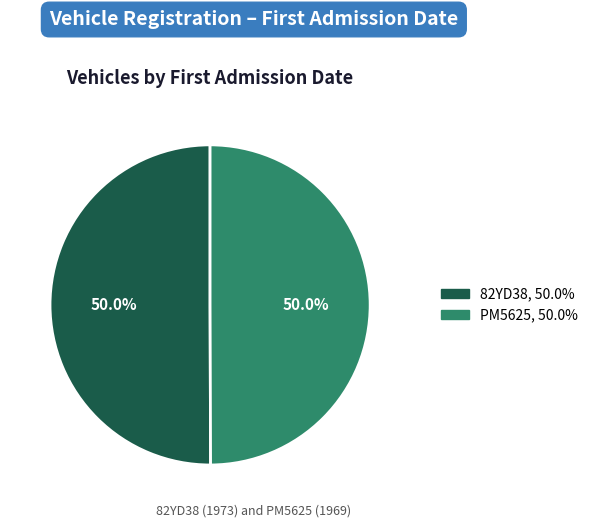

What is the ratio of the value at 82YD38 to the value at PM5625?

1.0